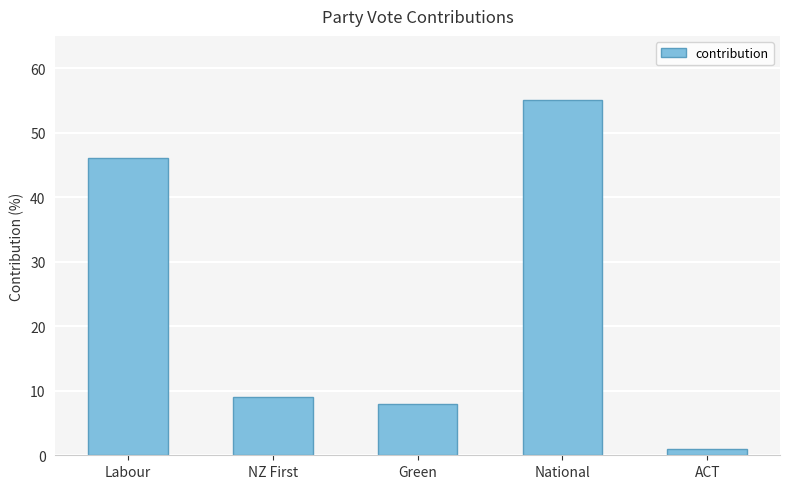

Rank the categories by value from lowest to highest.

ACT, Green, NZ First, Labour, National